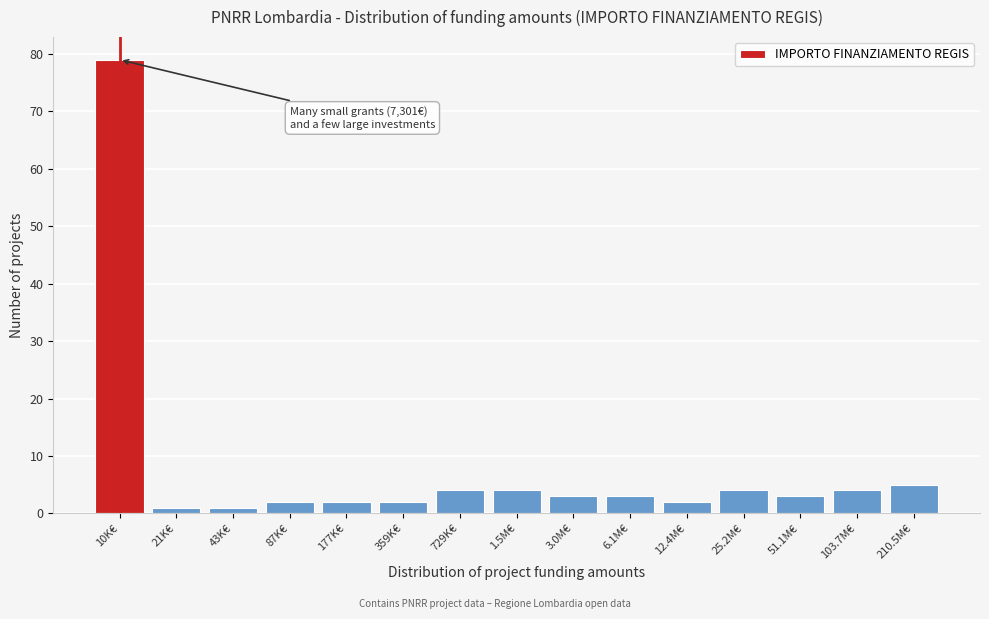

Reading right to left, extract all data points from this chart.

5	4	3	4	2	3	3	4	4	2	2	2	1	1	79